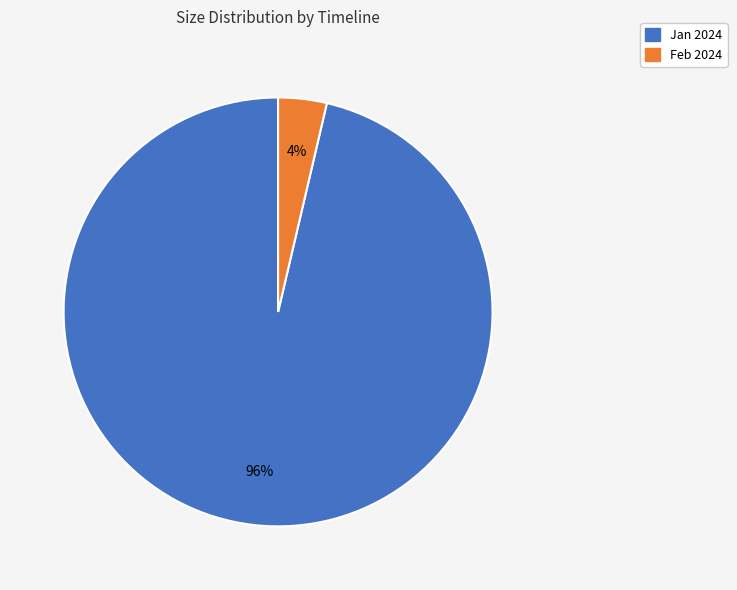

To the nearest percent, what is the average slice percentage?

50%